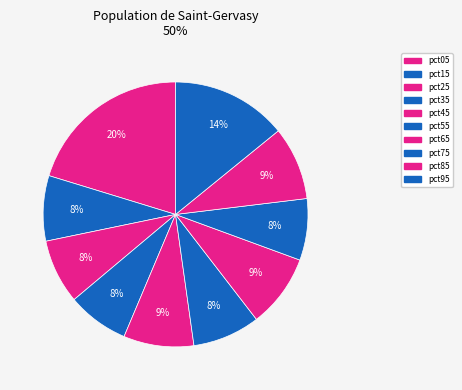

How many segments does this pie chart have?

10